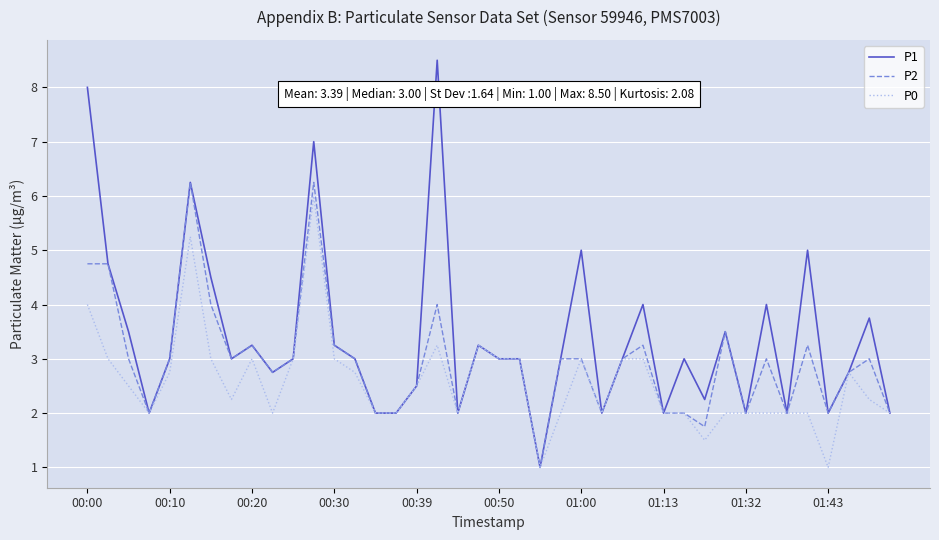

Which series has the largest total across all categories?

P1